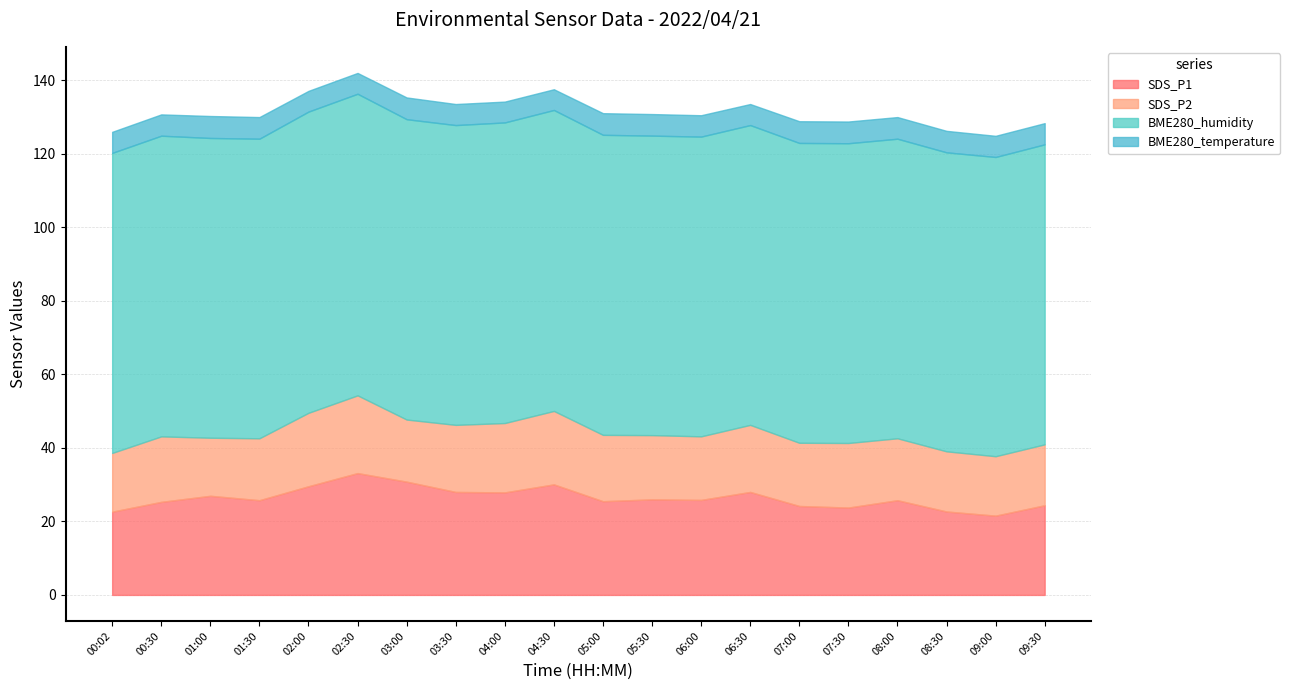

True or false: SDS_P2 has a value of 16.9 at 01:30.

True